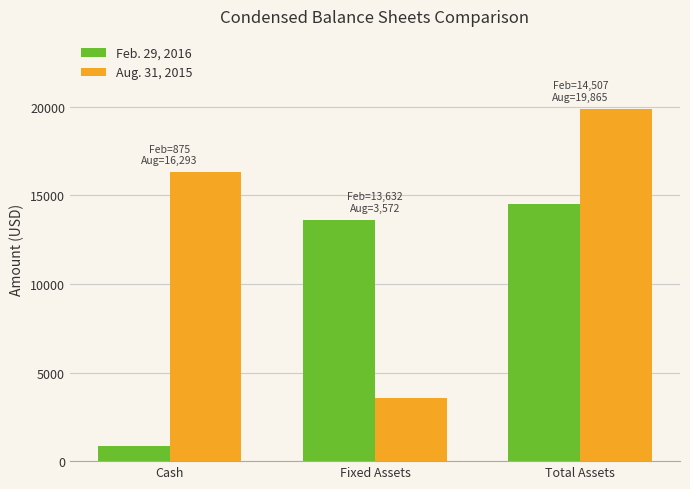

What is the total value across all series at Fixed Assets?

17204